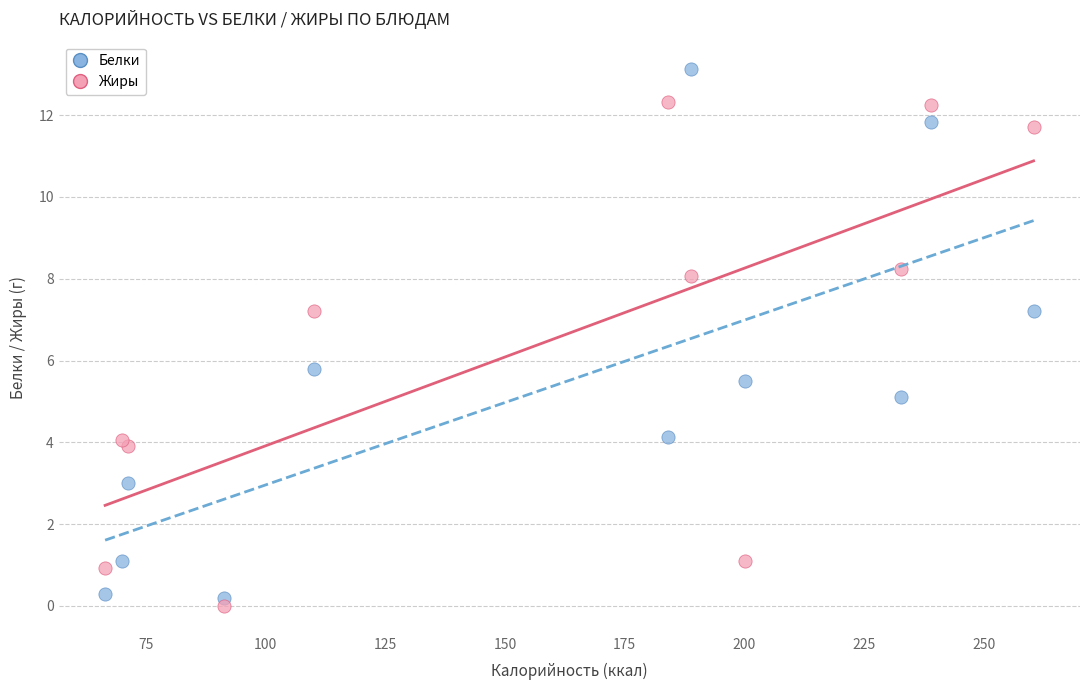

In the Белки series, what Y value is closest to 6?

5.8